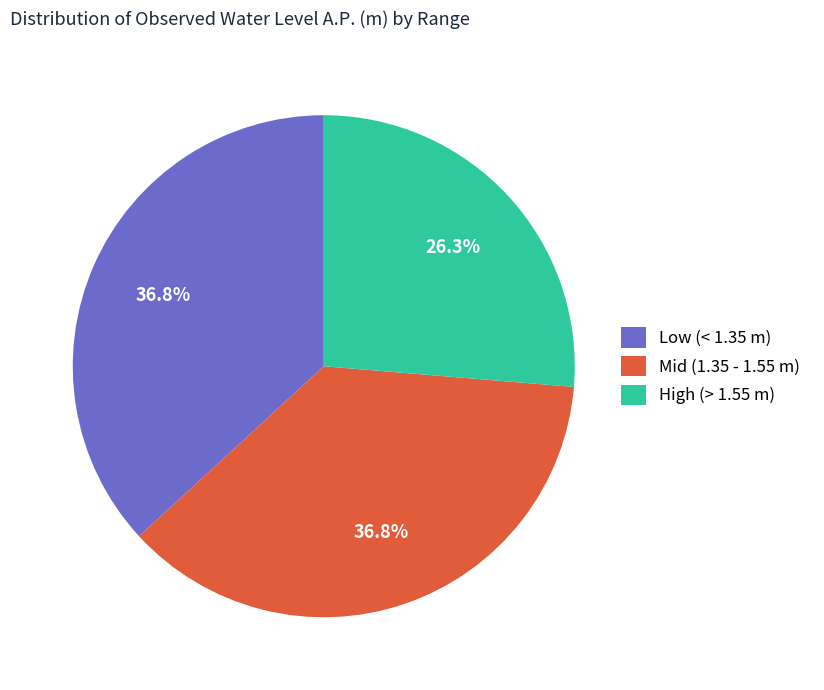

How many segments does this pie chart have?

3